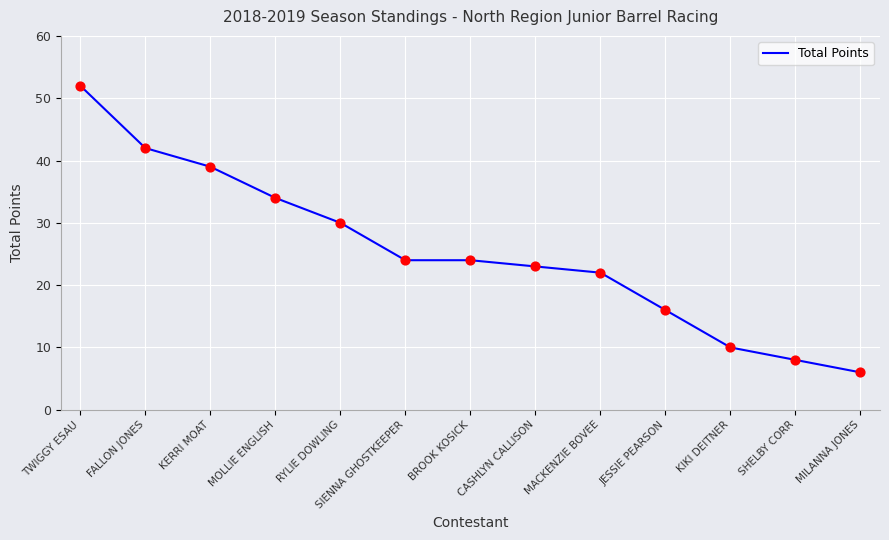

What is the change in value from RYLIE DOWLING to CASHLYN CALLISON?

-7